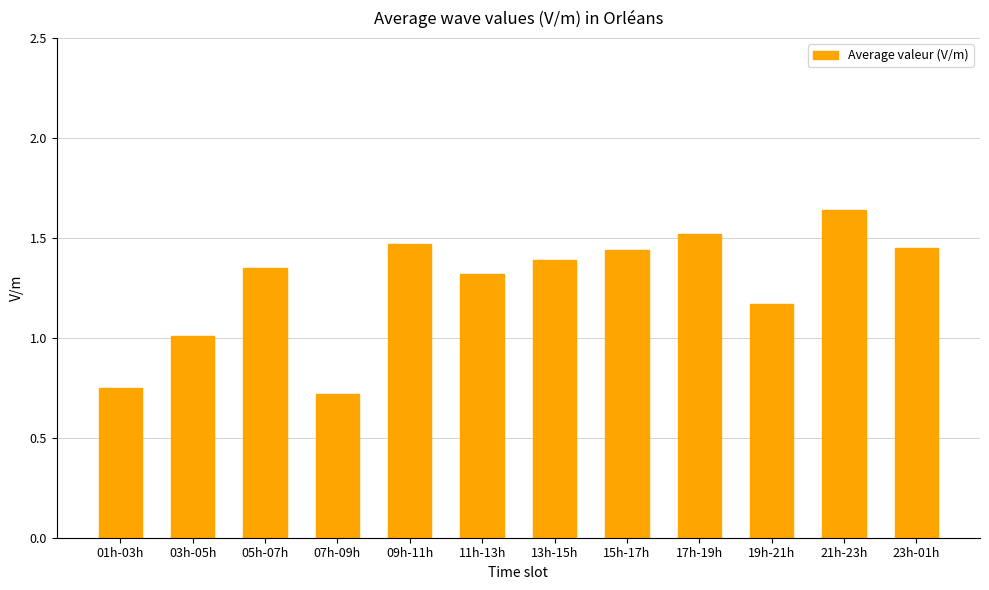

Which has a higher value, 01h-03h or 13h-15h?

13h-15h